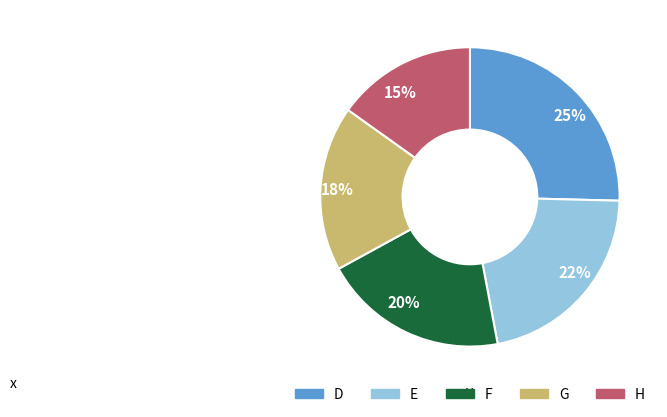

Does E account for over 50% of the chart?

No